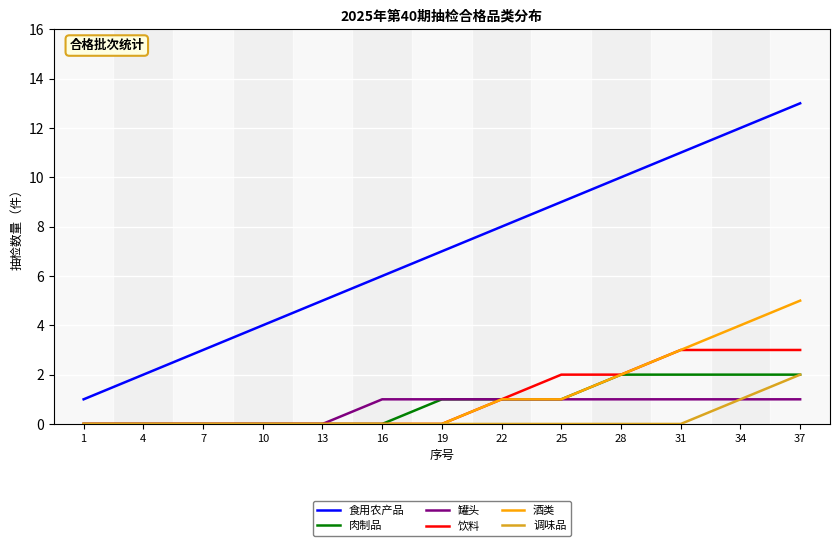

True or false: 食用农产品 and 调味品 intersect in this chart.

False